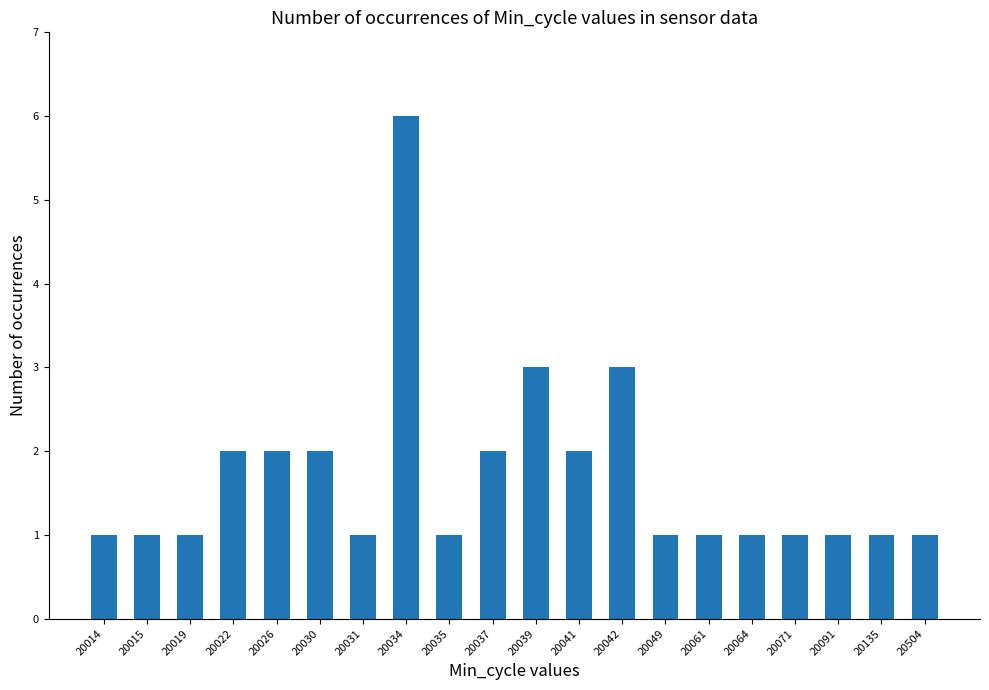

How many distinct data groups are displayed?

1